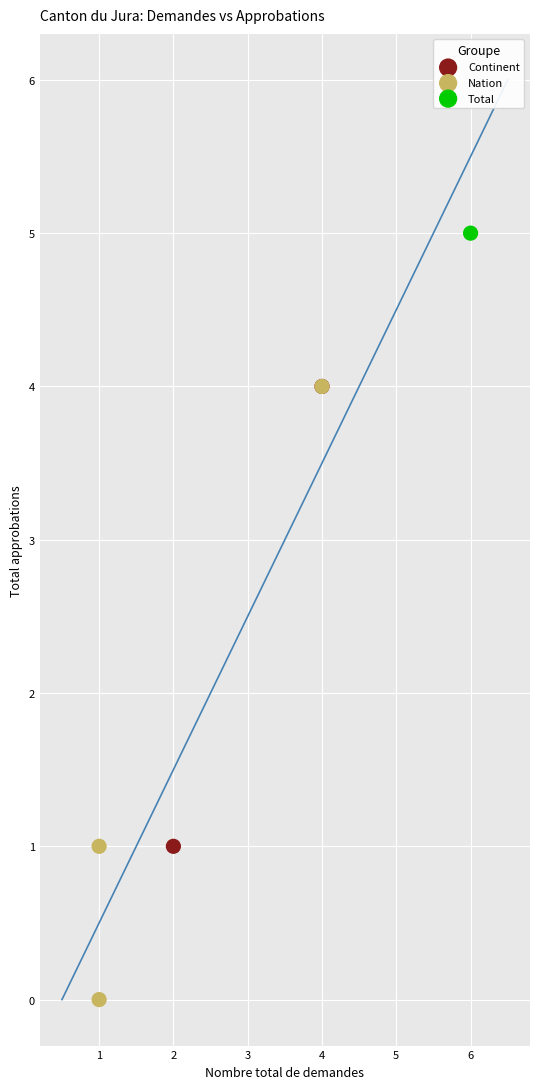

Which series contains the lowest Y value?

Nation